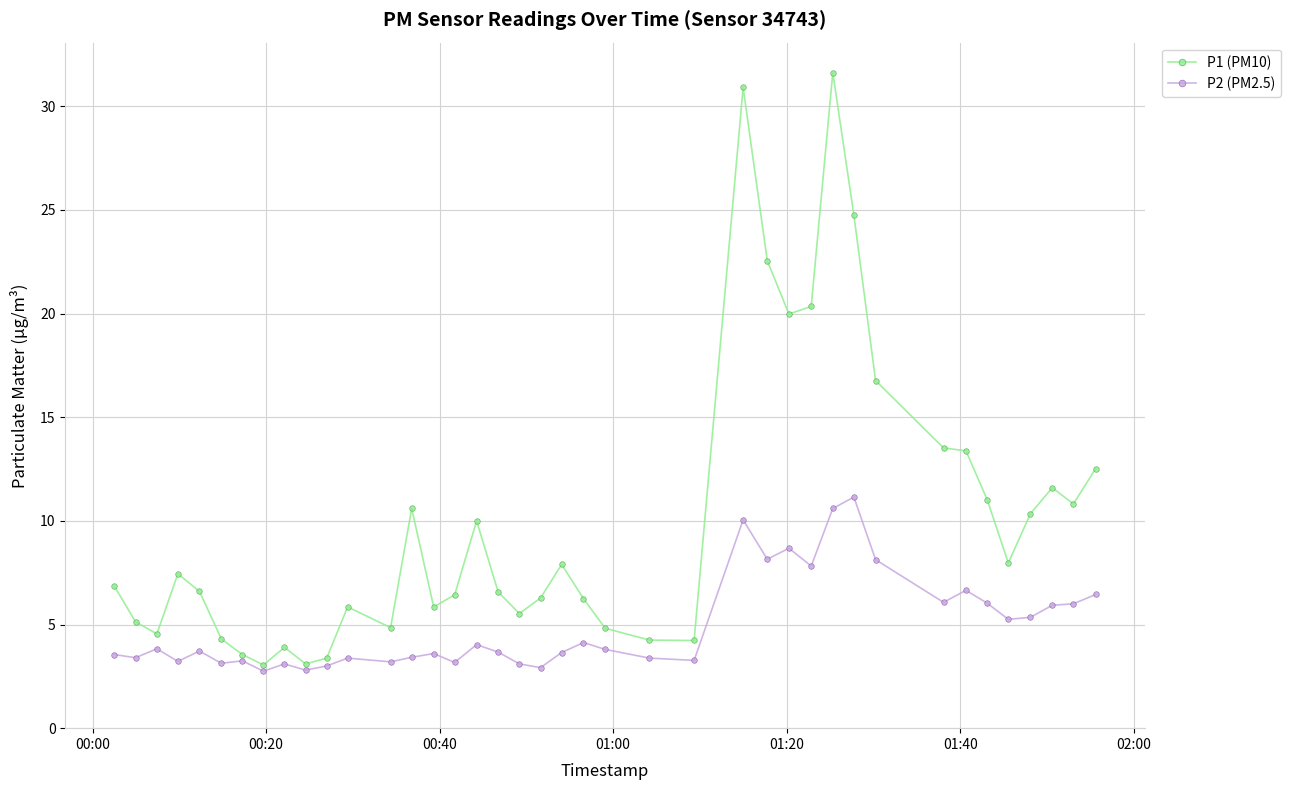

True or false: P2 (PM2.5) has more than 2 points higher than both neighbors.

True